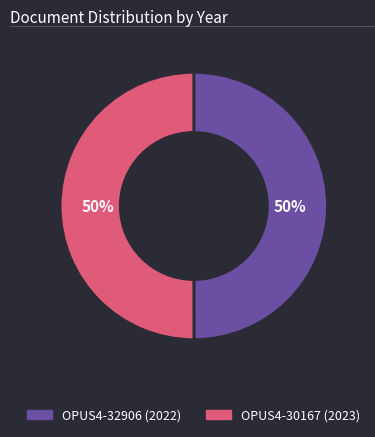

To the nearest percent, what is the average slice percentage?

50%